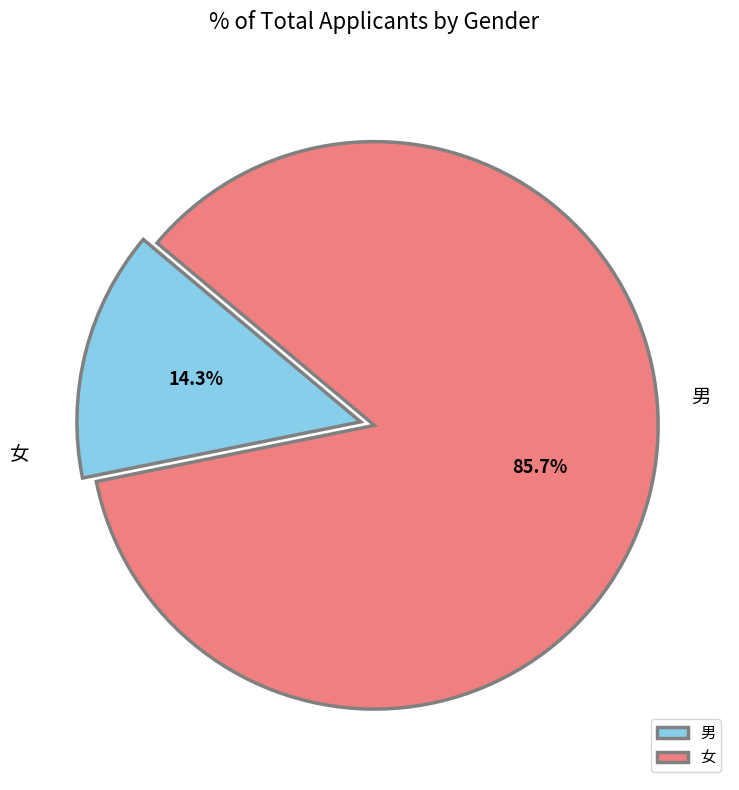

What is the ratio of the value at 男 to the value at 女?

0.2